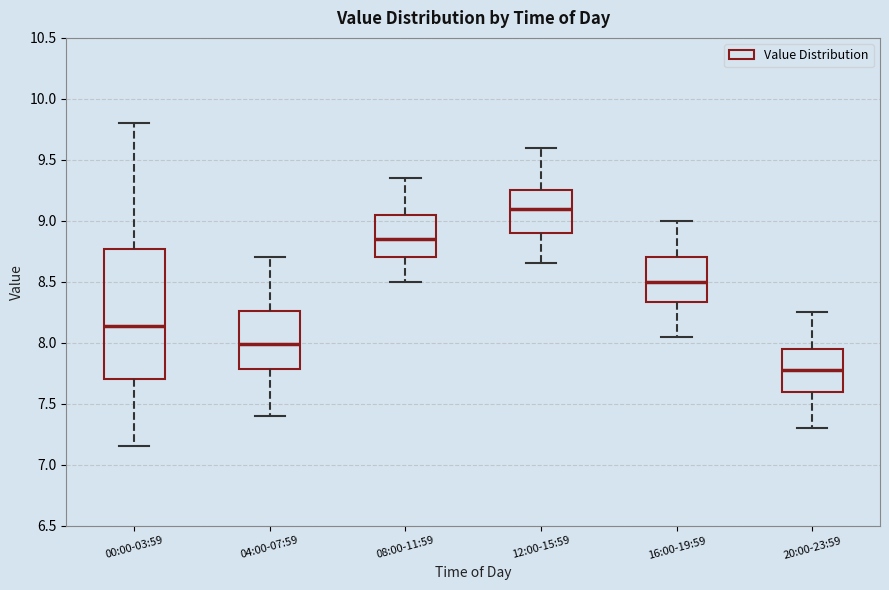

Which box's median line is the highest?

12:00-15:59